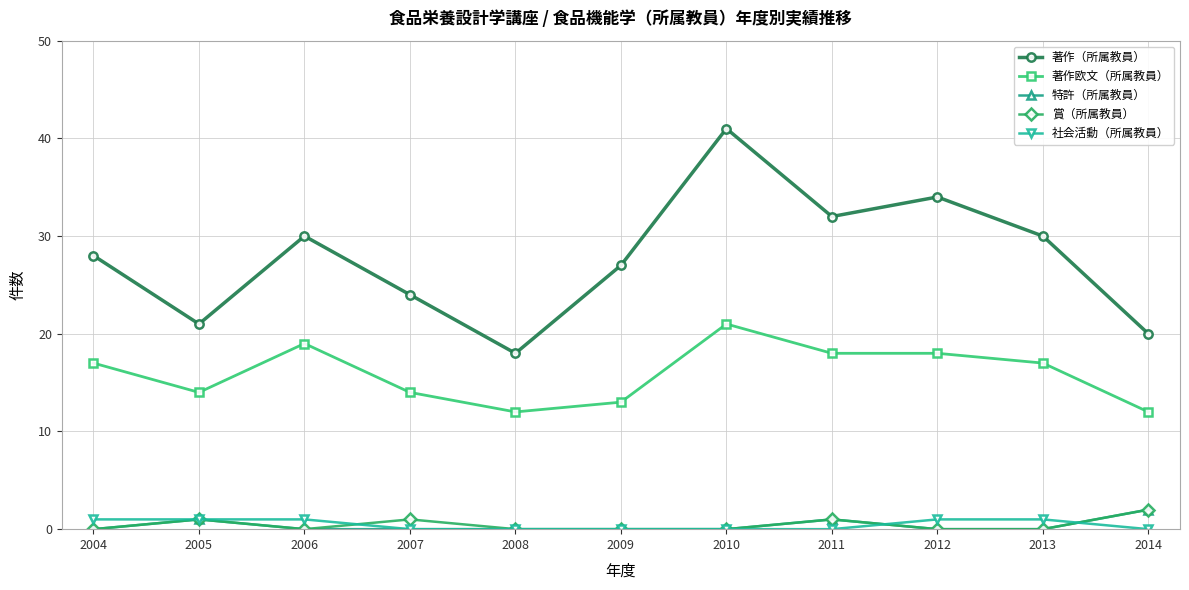

What is the lowest value of the 著作（所属教員） series?

18